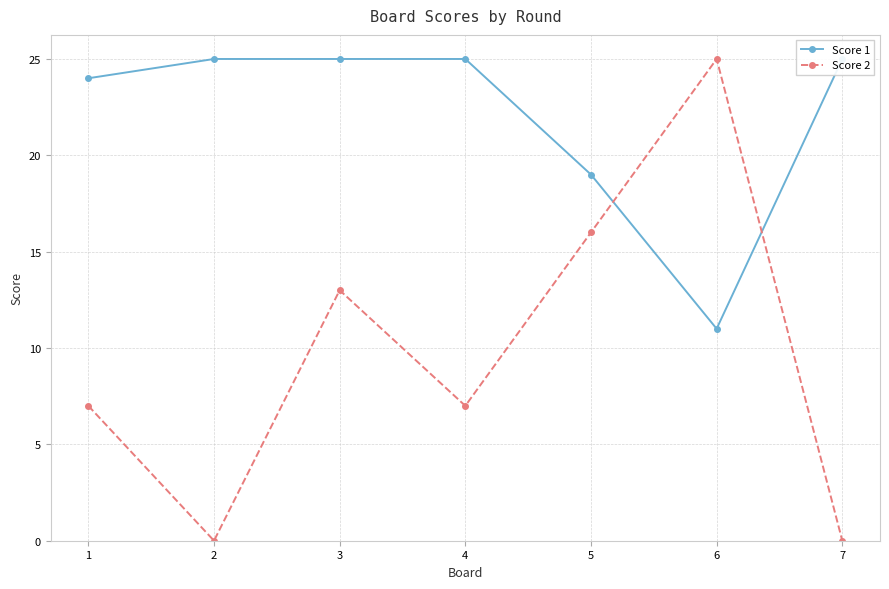

What is the average value of the Score 2 series?

10